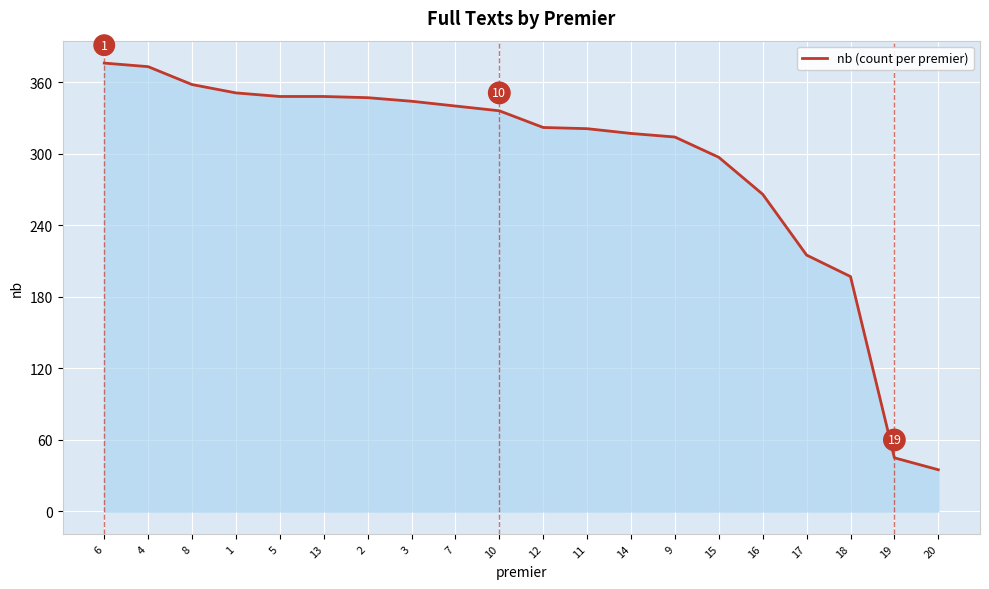

True or false: the data shows 427 at 11.

False